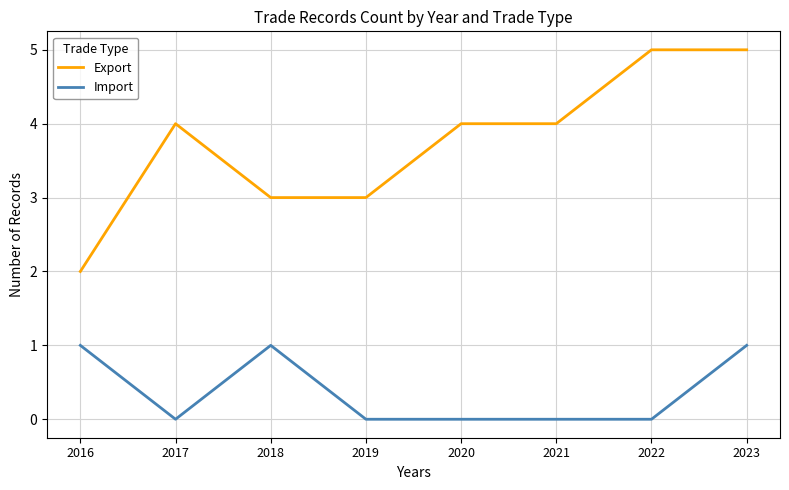

List the series in order of their overall mean, lowest first.

Import, Export